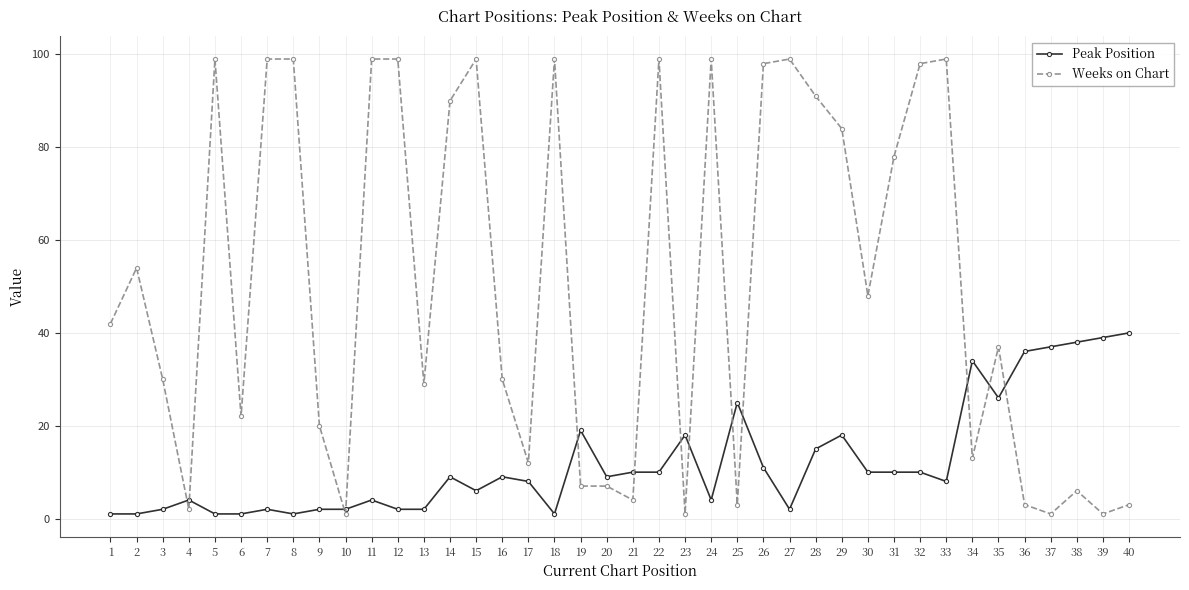

Between which two adjacent categories do Peak Position and Weeks on Chart first intersect?

3 and 4